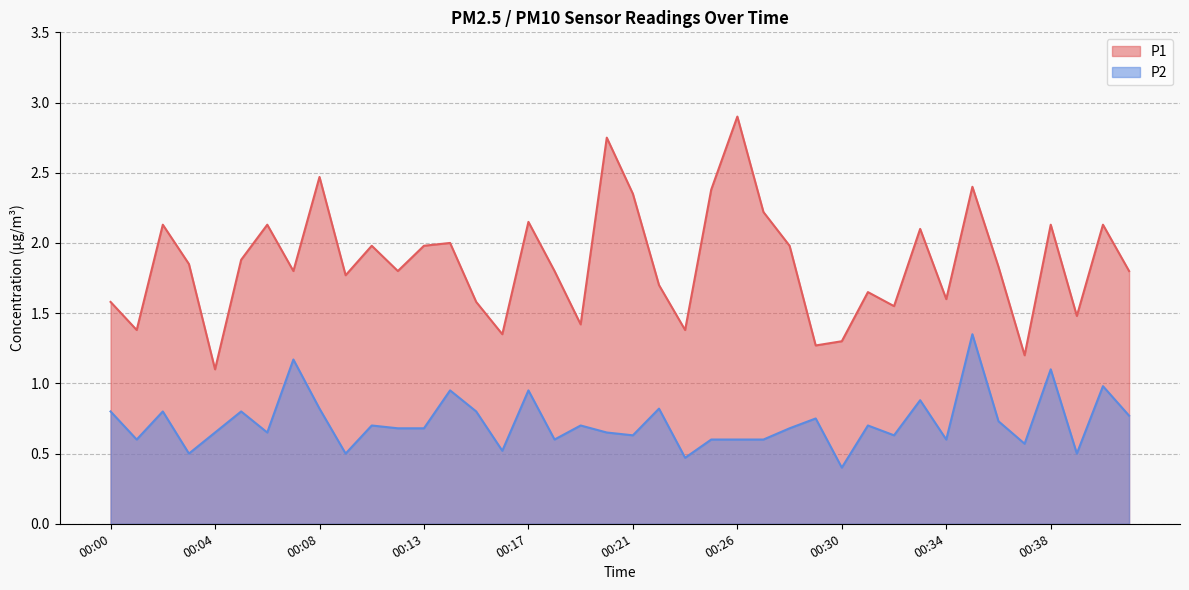

At which label does P1 reach its peak?

00:26